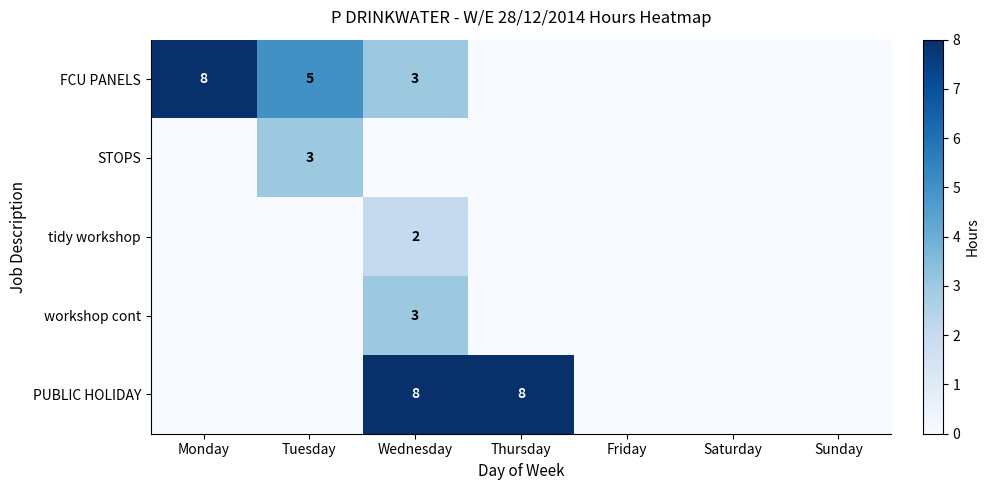

The PUBLIC HOLIDAY series shows 13 at Thursday. True or false?

False